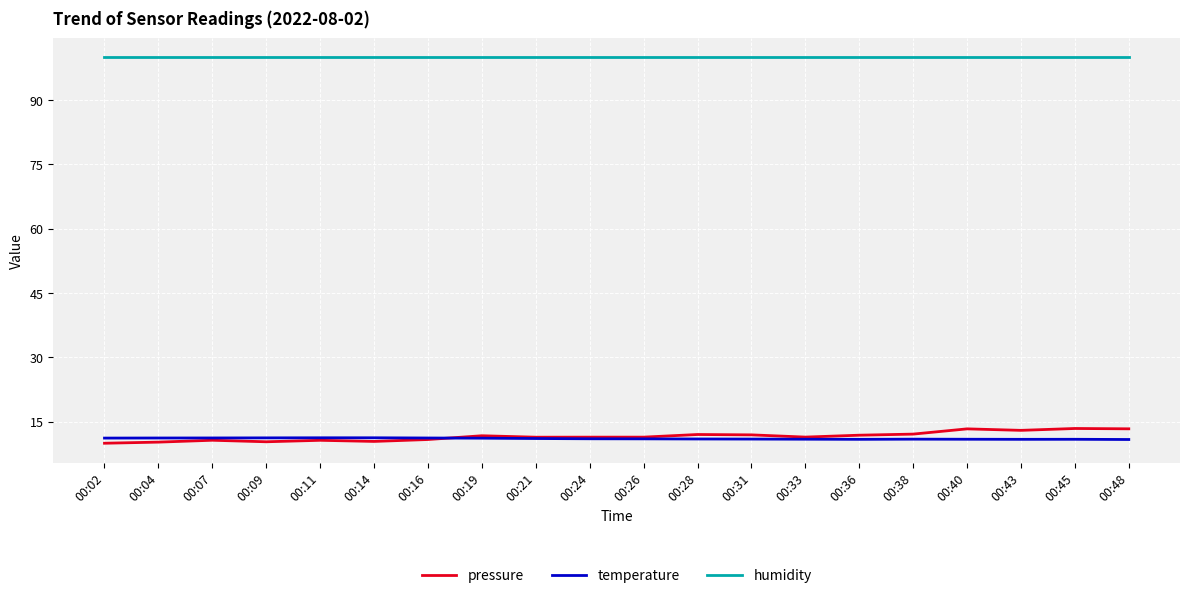

Which series has the largest total across all categories?

humidity